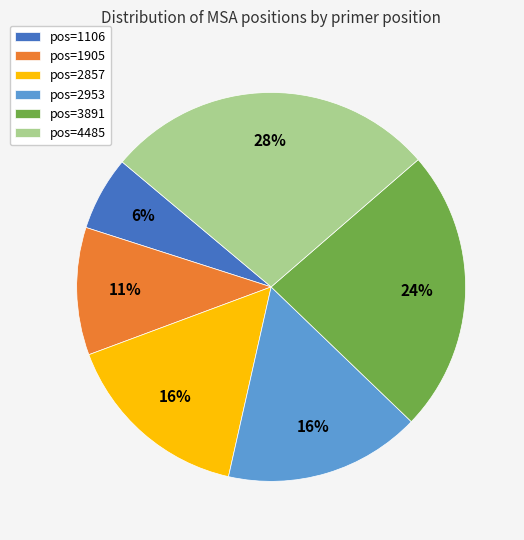

Between pos=1106 and pos=3891, which is larger?

pos=3891